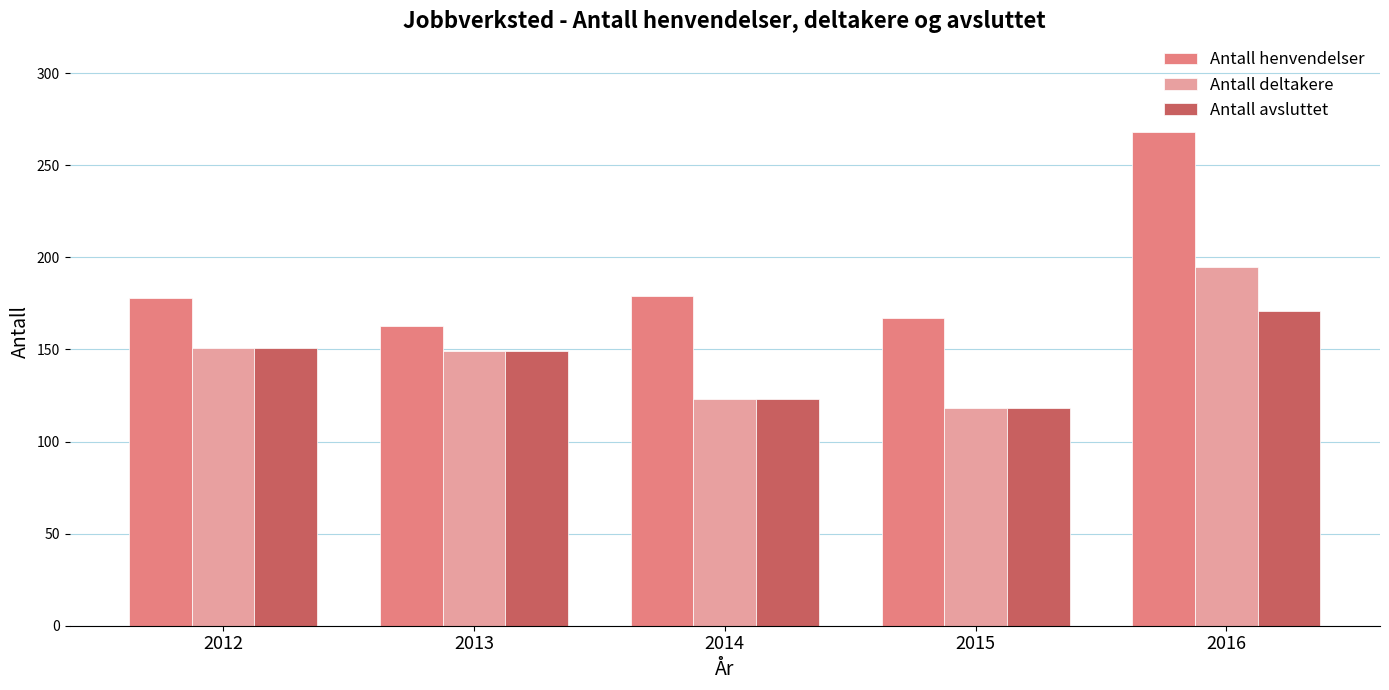

True or false: Antall avsluttet has a value of 285 at 2016.

False